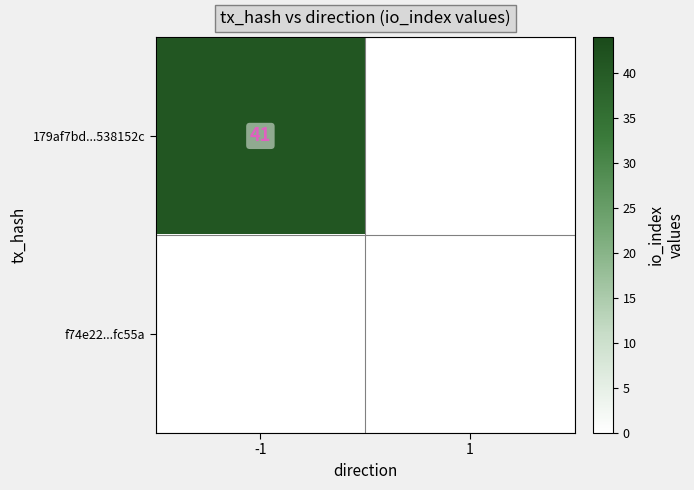

At how many categories does at least one series exceed 9?

1